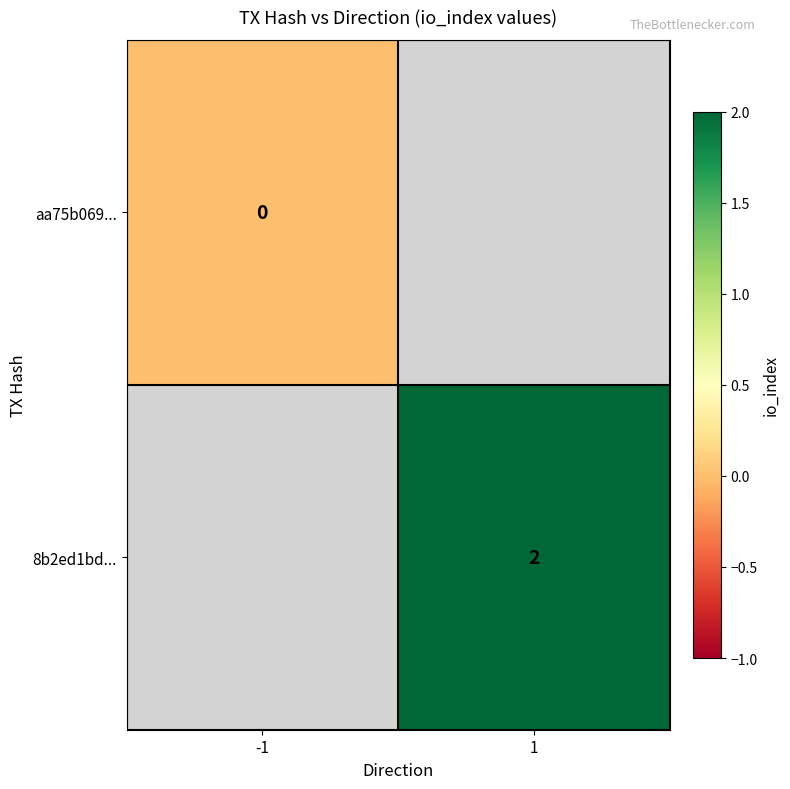

The value of 8b2ed1bd... at 1 is 3. True or false?

False